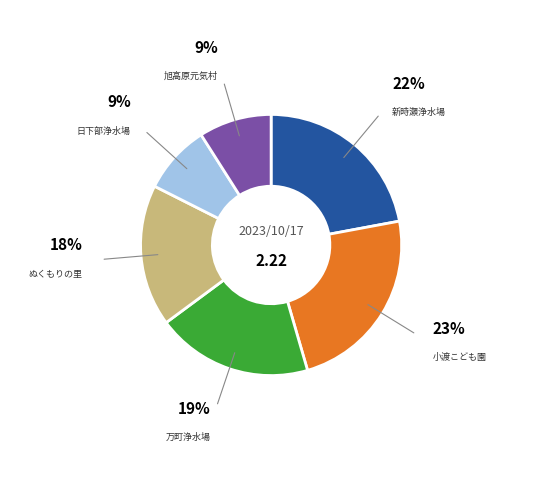

To the nearest percent, what is the average slice percentage?

17%